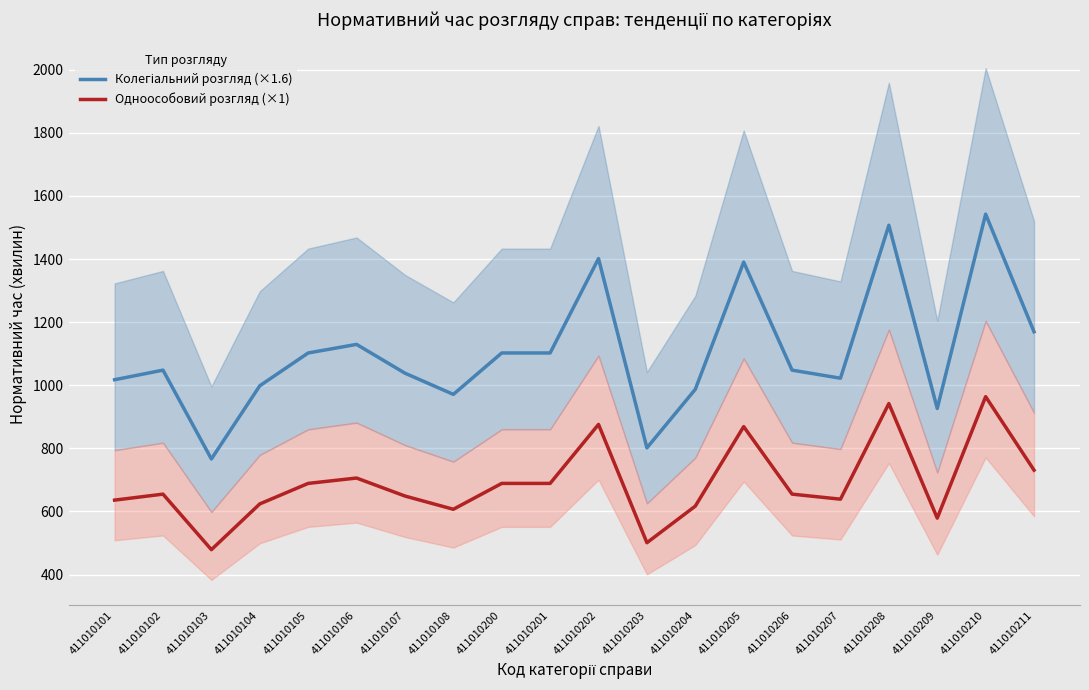

What is the total value across all series at 411010205?

2259.4